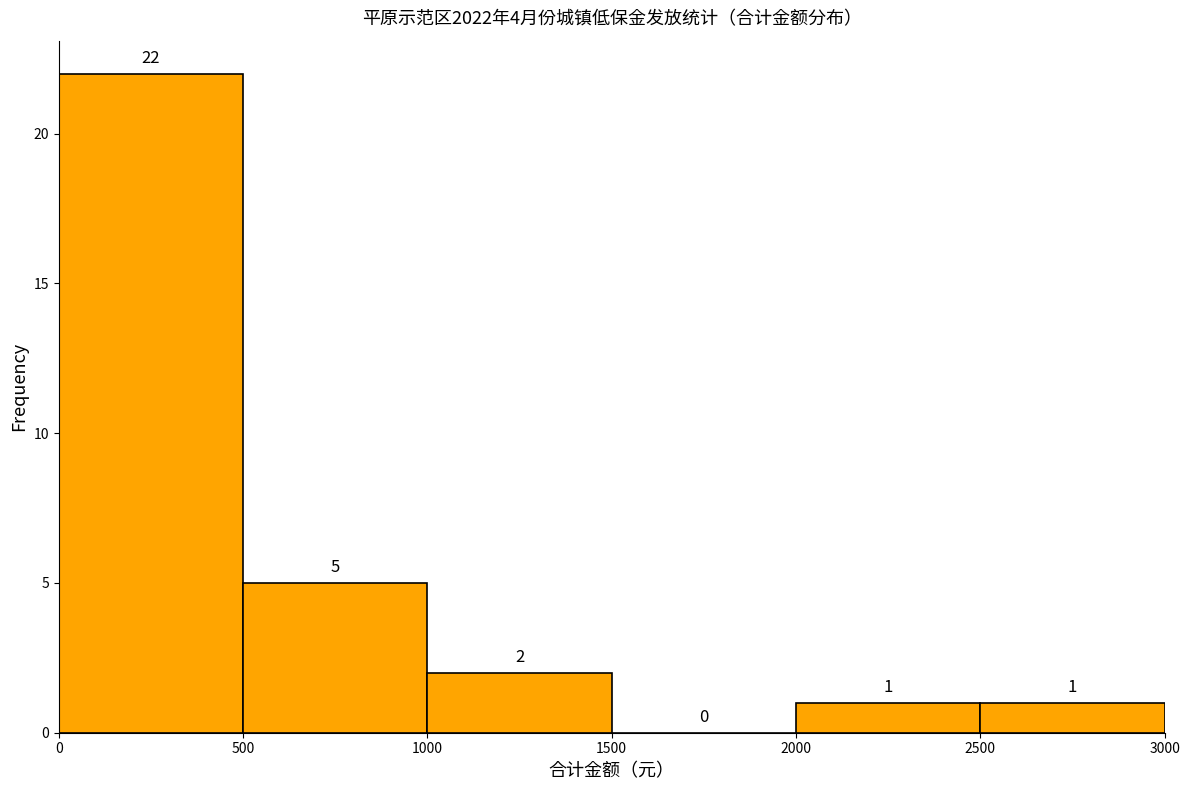

What is the height of the bar covering 2500 to 3000 on the x-axis?

1